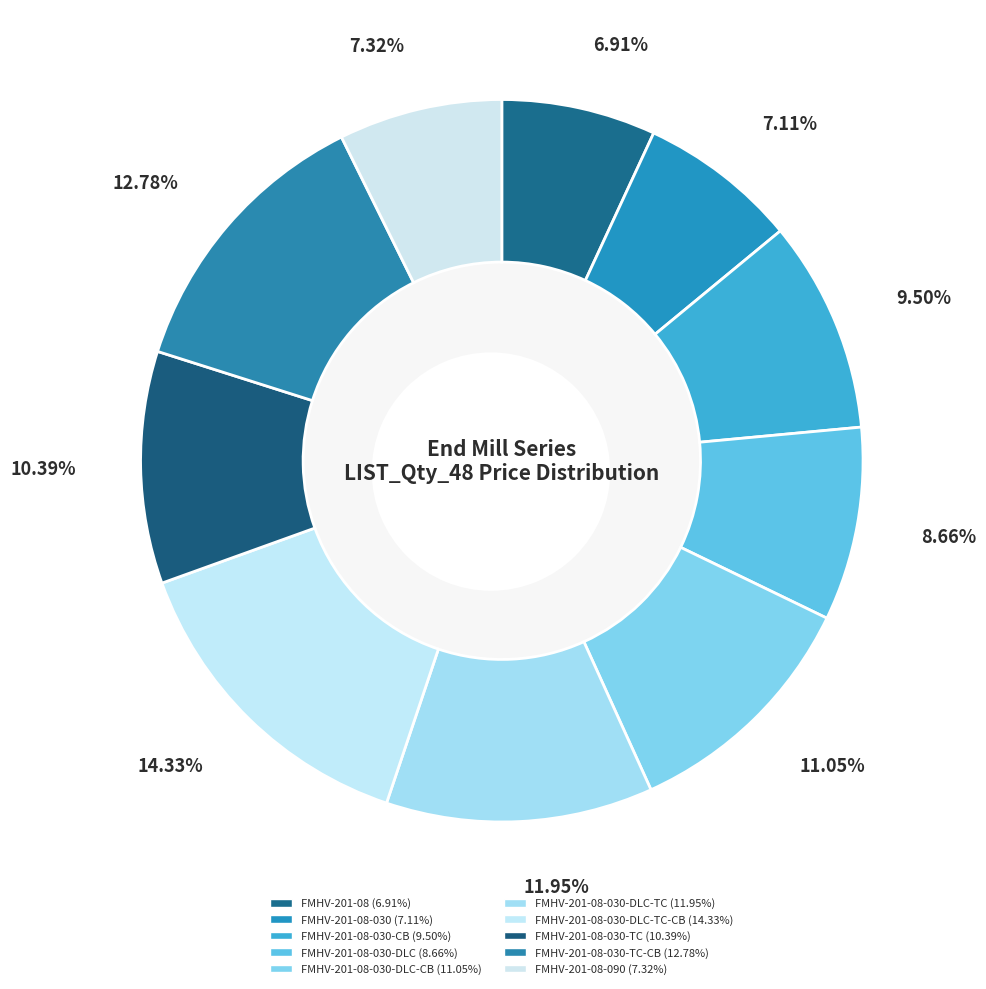

Approximately how many times larger is the value at FMHV-201-08-030-DLC-CB compared to FMHV-201-08-030-CB?

1.2